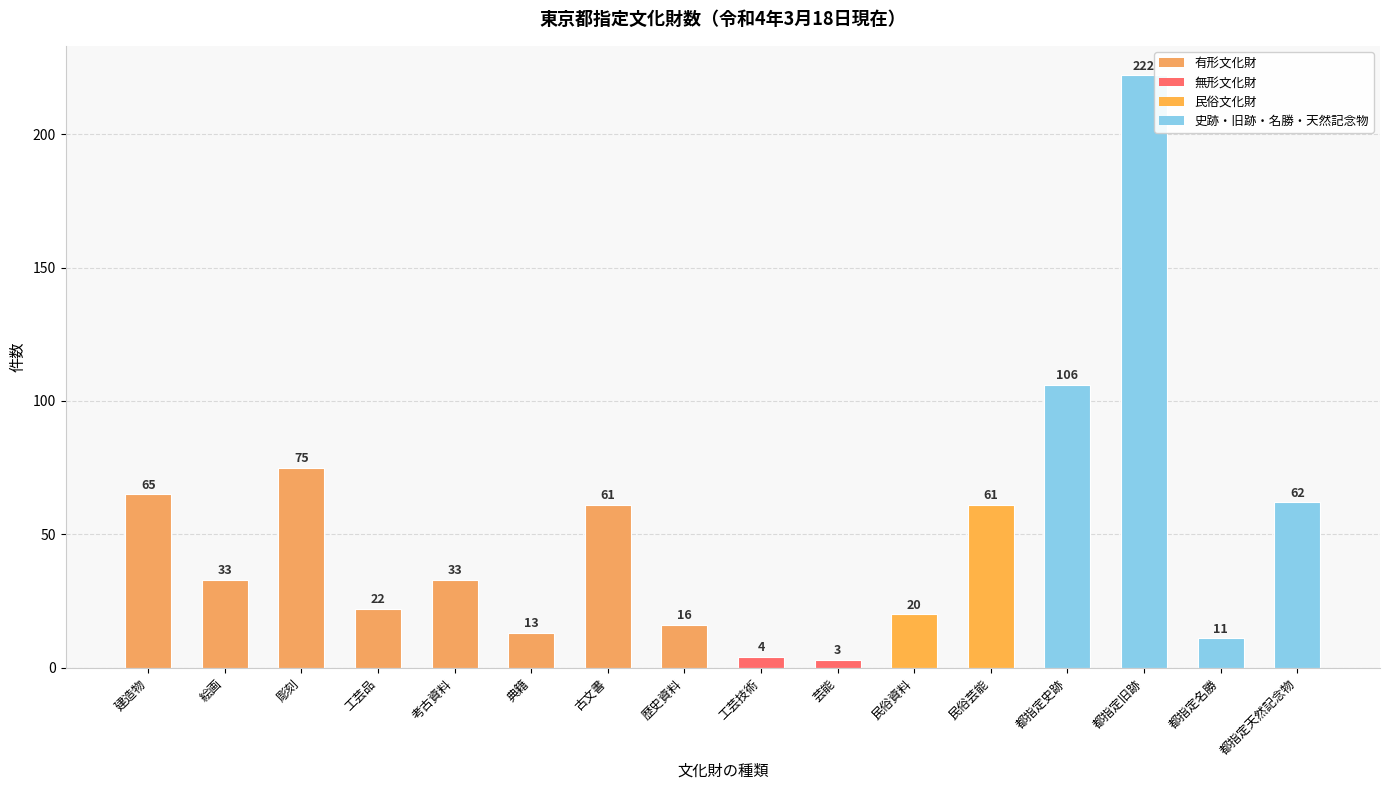

Reading left to right, list all the values displayed in this chart.

建造物=65	絵画=33	彫刻=75	工芸品=22	考古資料=33	典籍=13	古文書=61	歴史資料=16	工芸技術=4	芸能=3	民俗資料=20	民俗芸能=61	都指定史跡=106	都指定旧跡=222	都指定名勝=11	都指定天然記念物=62